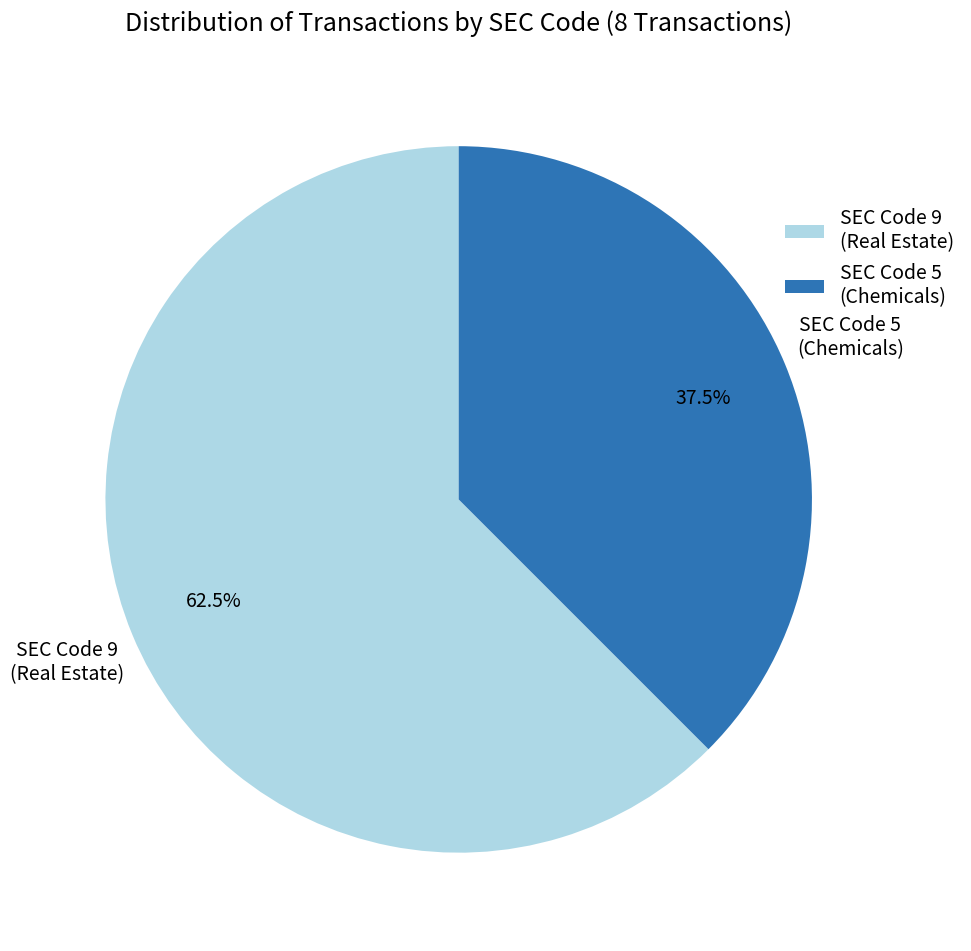

Does any single category account for the majority?

Yes